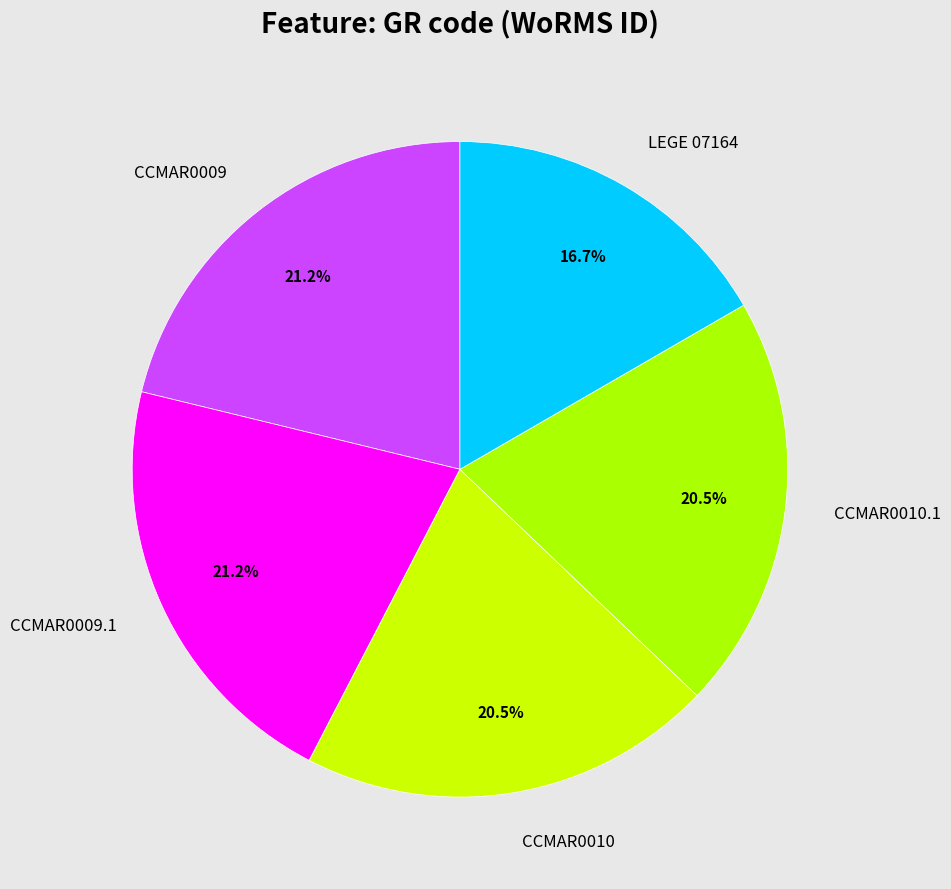

The CCMAR0009 slice represents 21% of the pie. True or false?

True